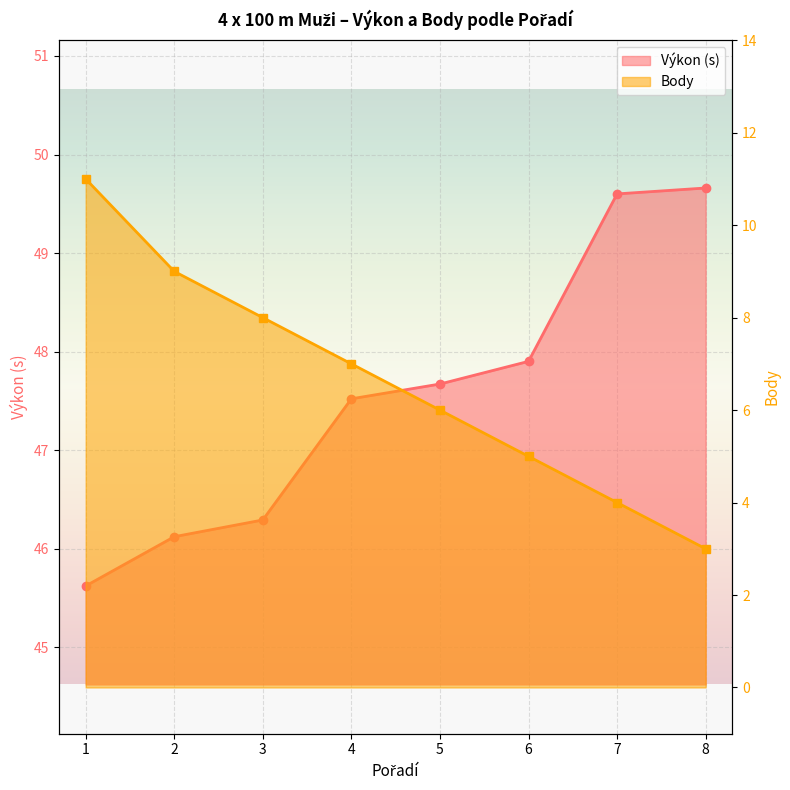

What is the sum of all Body values?

53.0